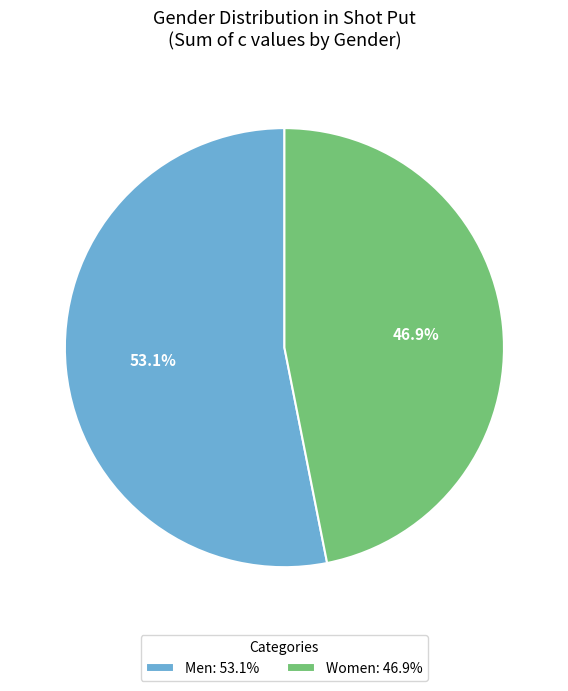

True or false: Men accounts for 33% of the total.

False